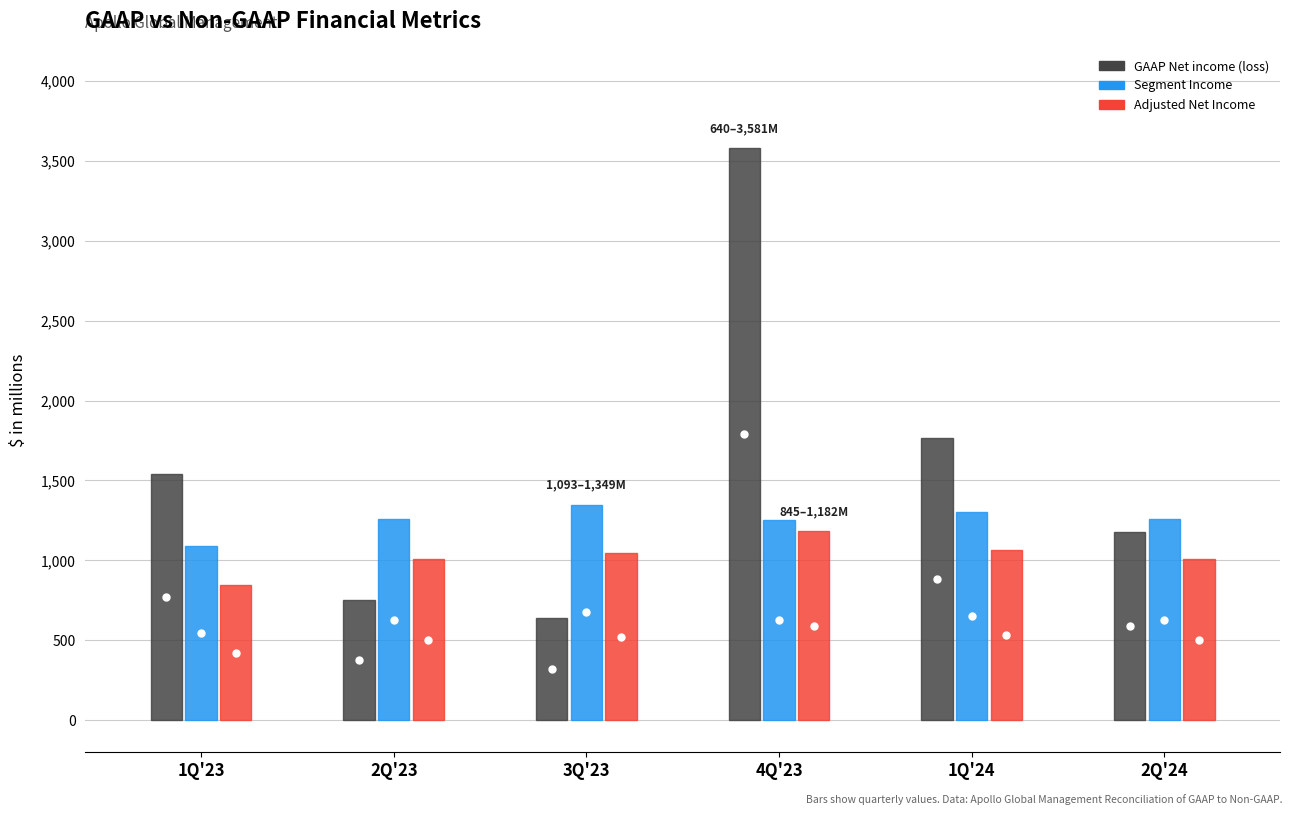

What is the label of the 5th point from the left?

1Q'24